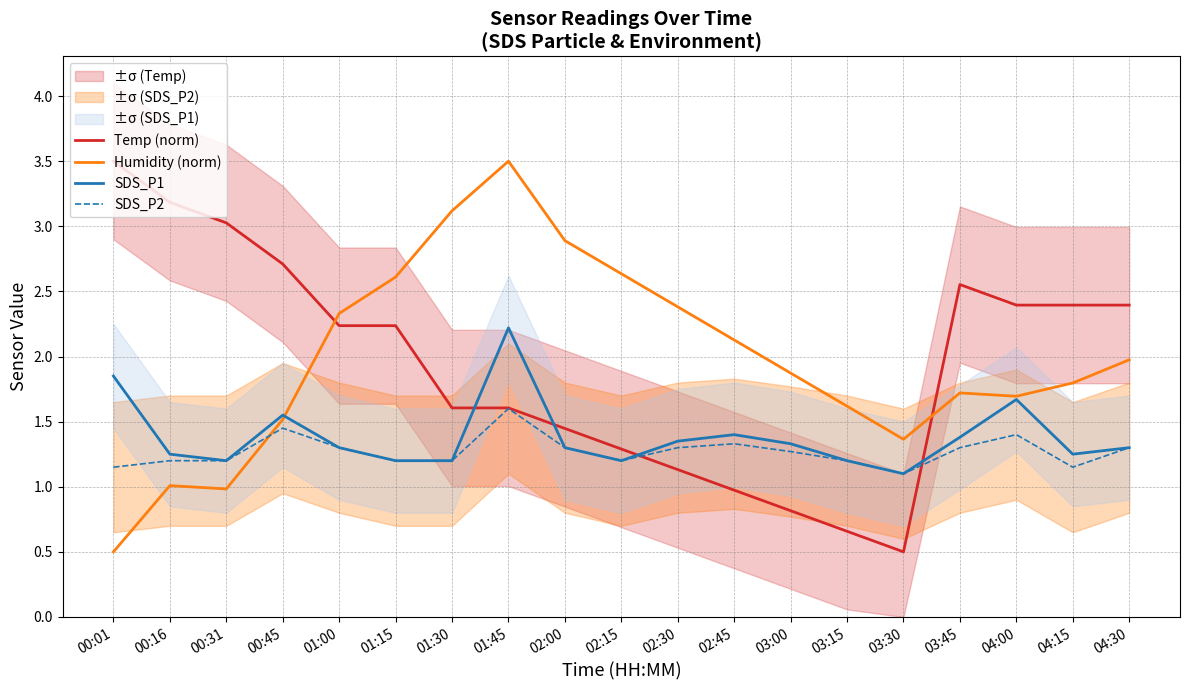

Between 01:45 and 02:00, which series saw the biggest shift?

SDS_P1